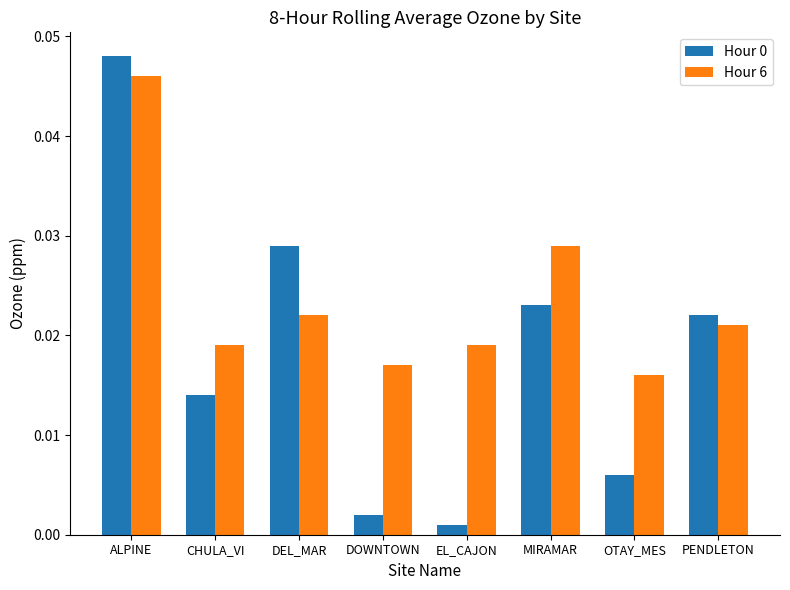

At which category is the sum across all series the highest?

ALPINE